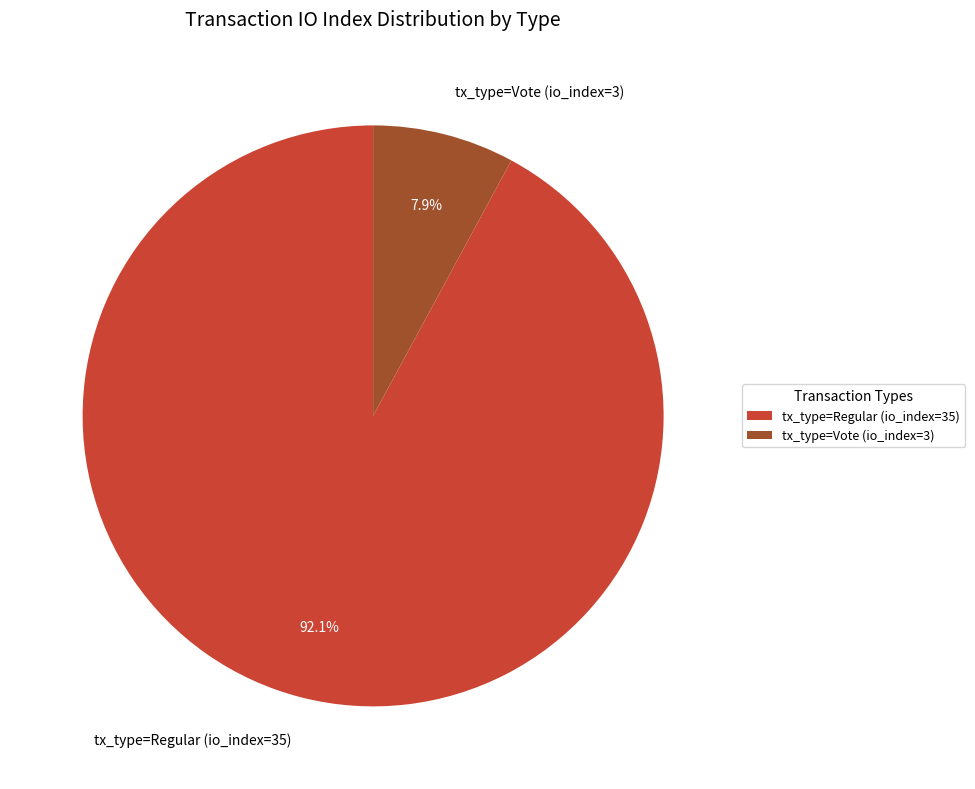

Rank the categories by value from highest to lowest.

tx_type=Regular (io_index=35), tx_type=Vote (io_index=3)